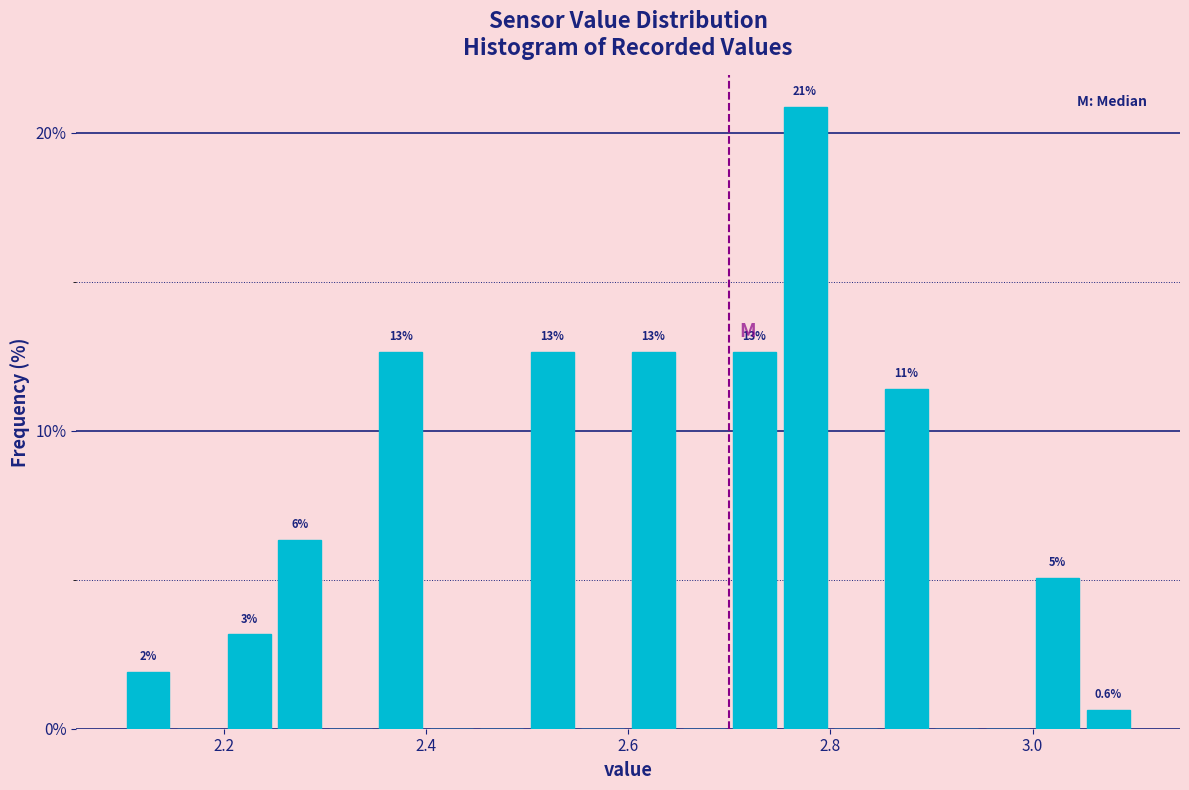

Around what value on the x-axis is the tallest bar? Give the approximate position of its centre, as read against the axis.

2.78